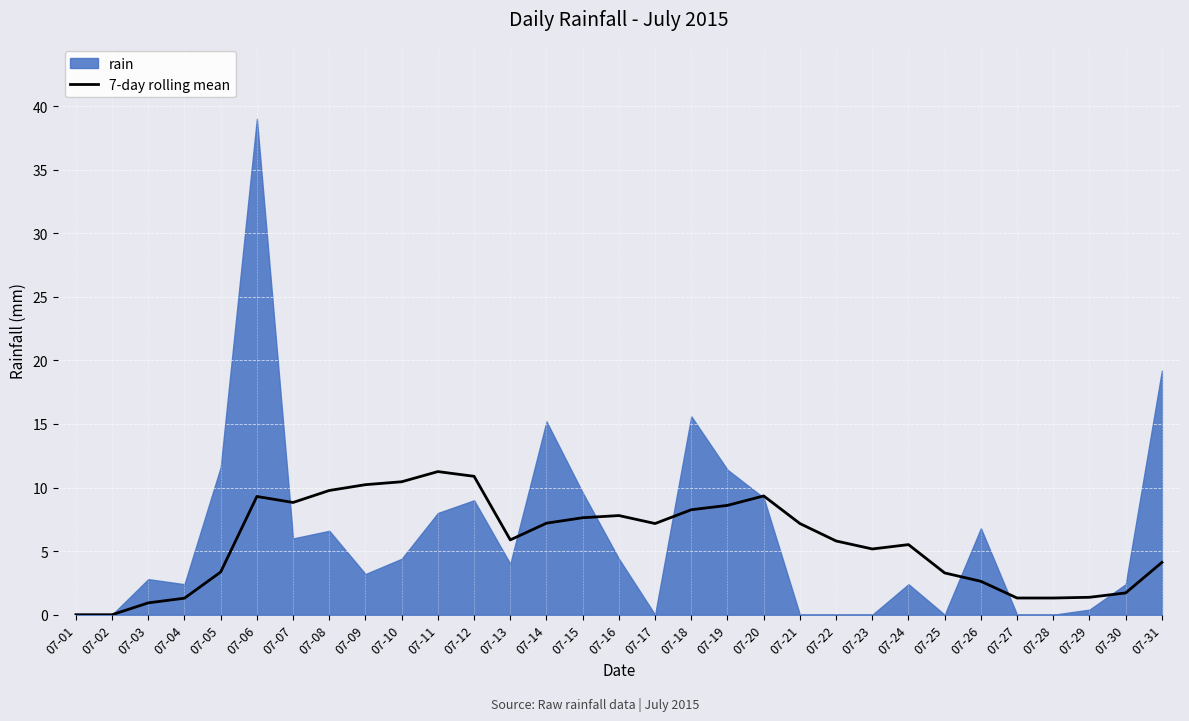

Approximately how many times larger is the value at 07-09 compared to 07-07?

1.2